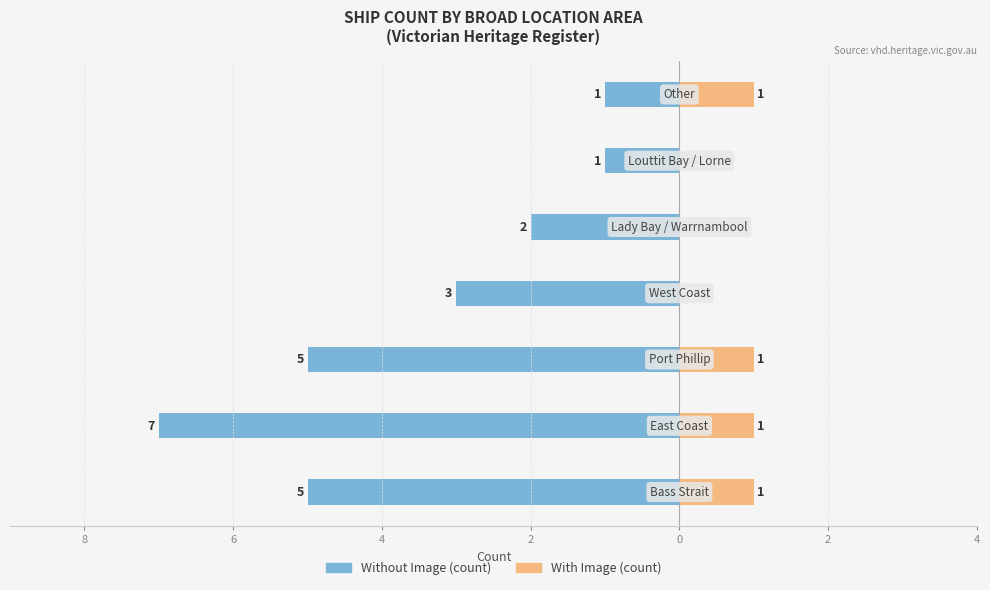

How many bars are there in each group?

2